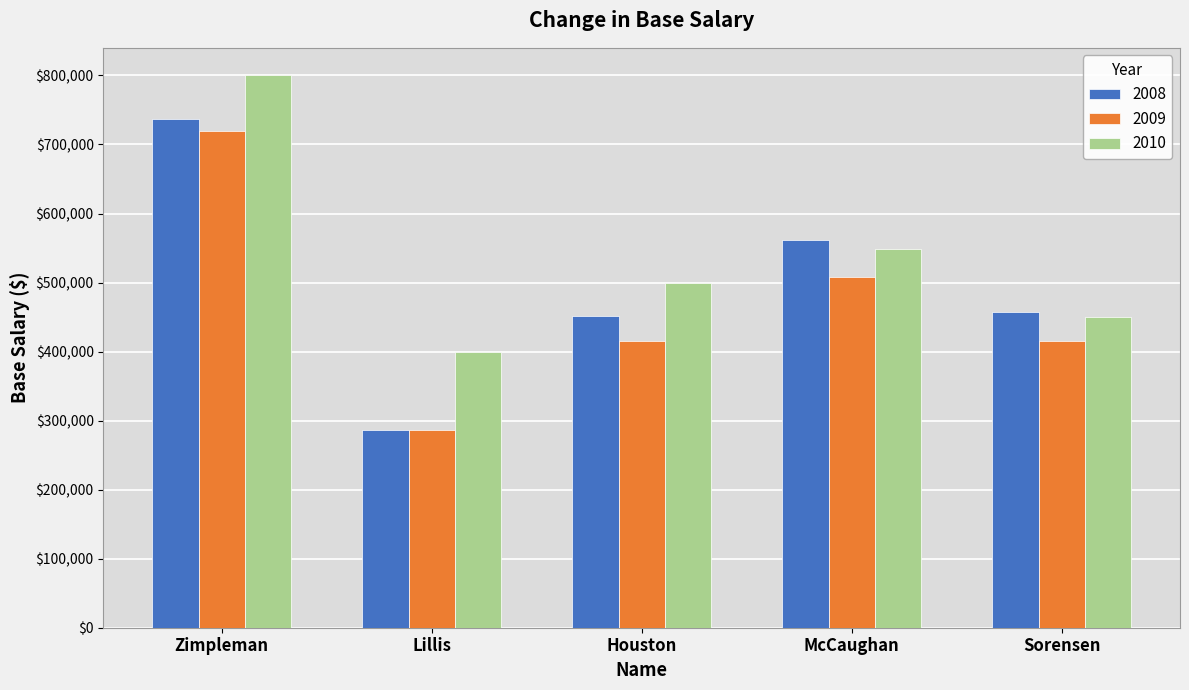

Rank the series by their average value, from lowest to highest.

2009, 2008, 2010